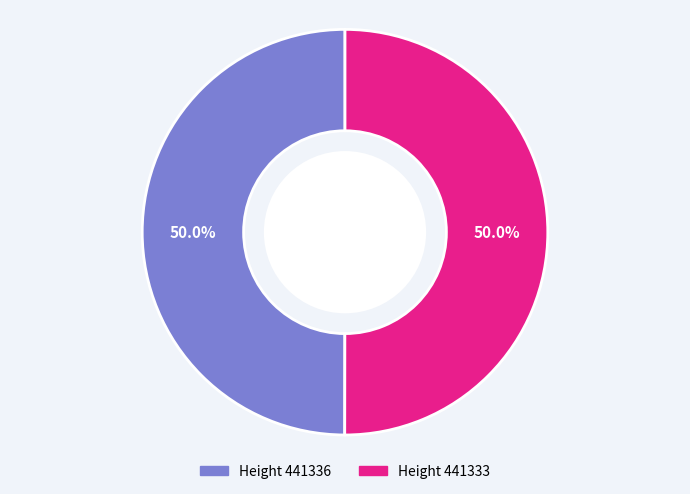

How many segments does this pie chart have?

2